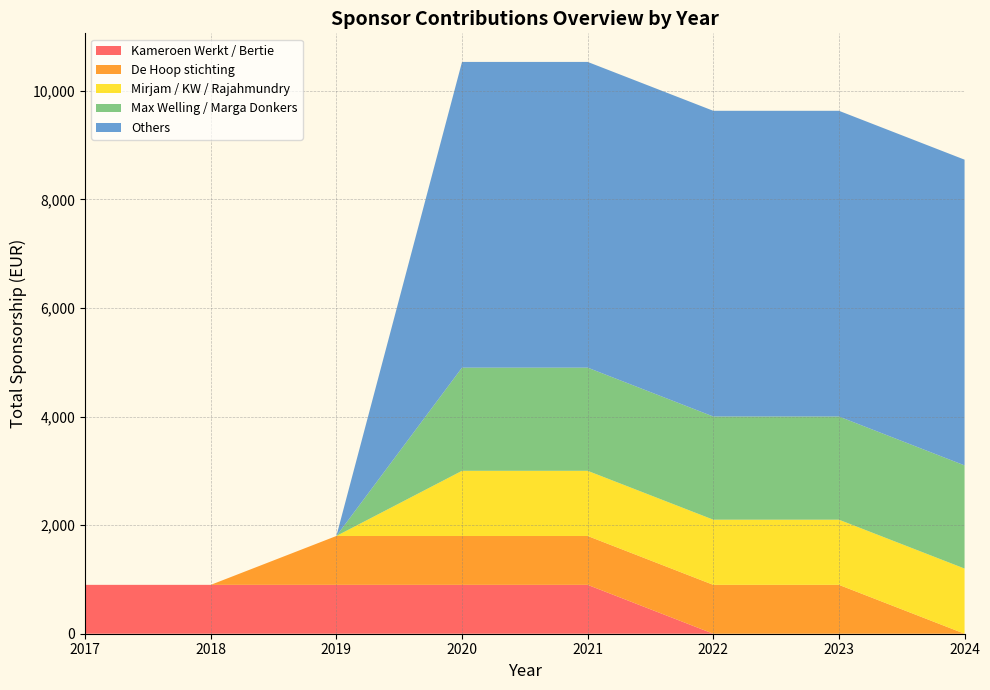

What is the maximum value for Kameroen Werkt / Bertie?

900